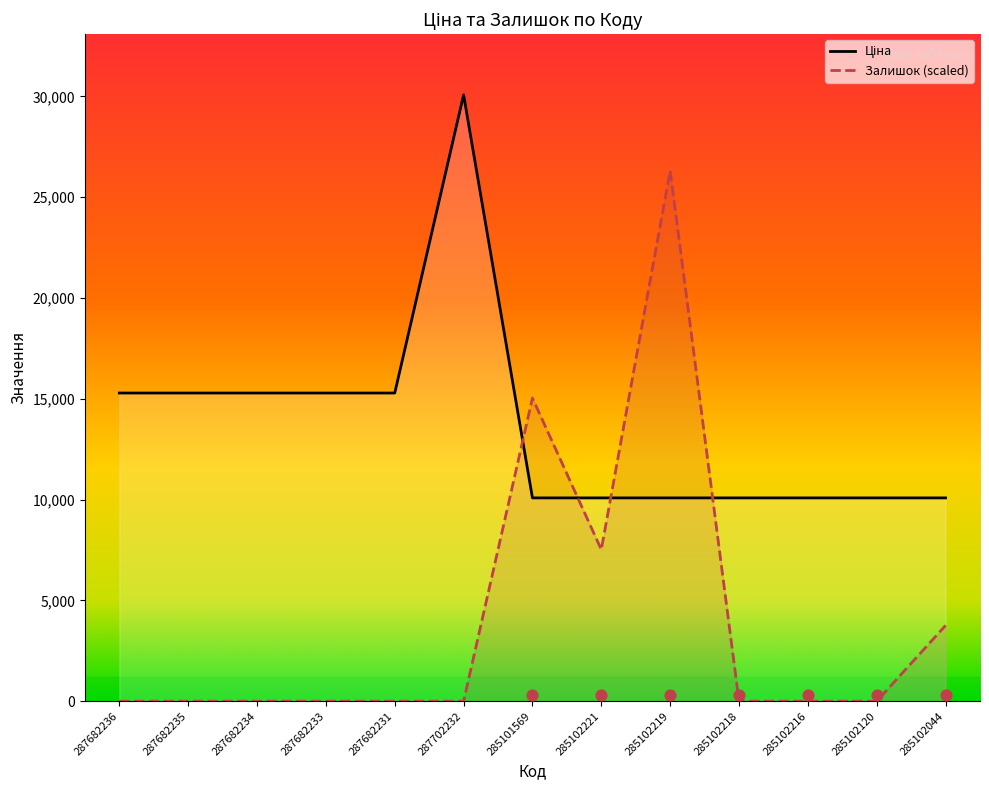

Which series has the largest total across all categories?

Ціна